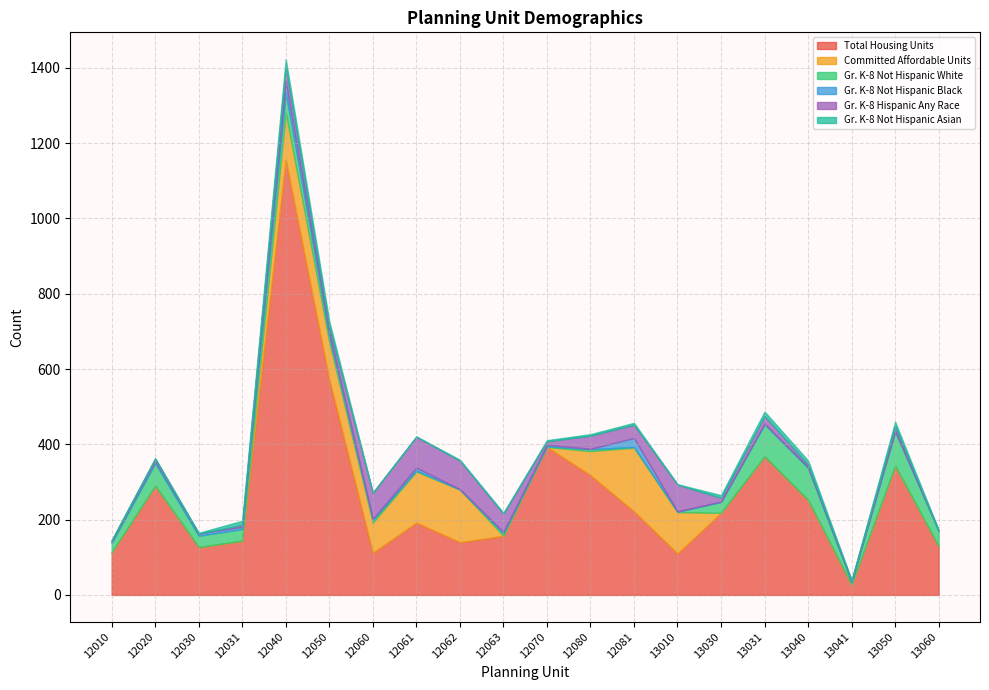

Is the value of Total Housing Units at 12061 greater than the value of Gr. K-8 Not Hispanic Asian at 12080?

Yes